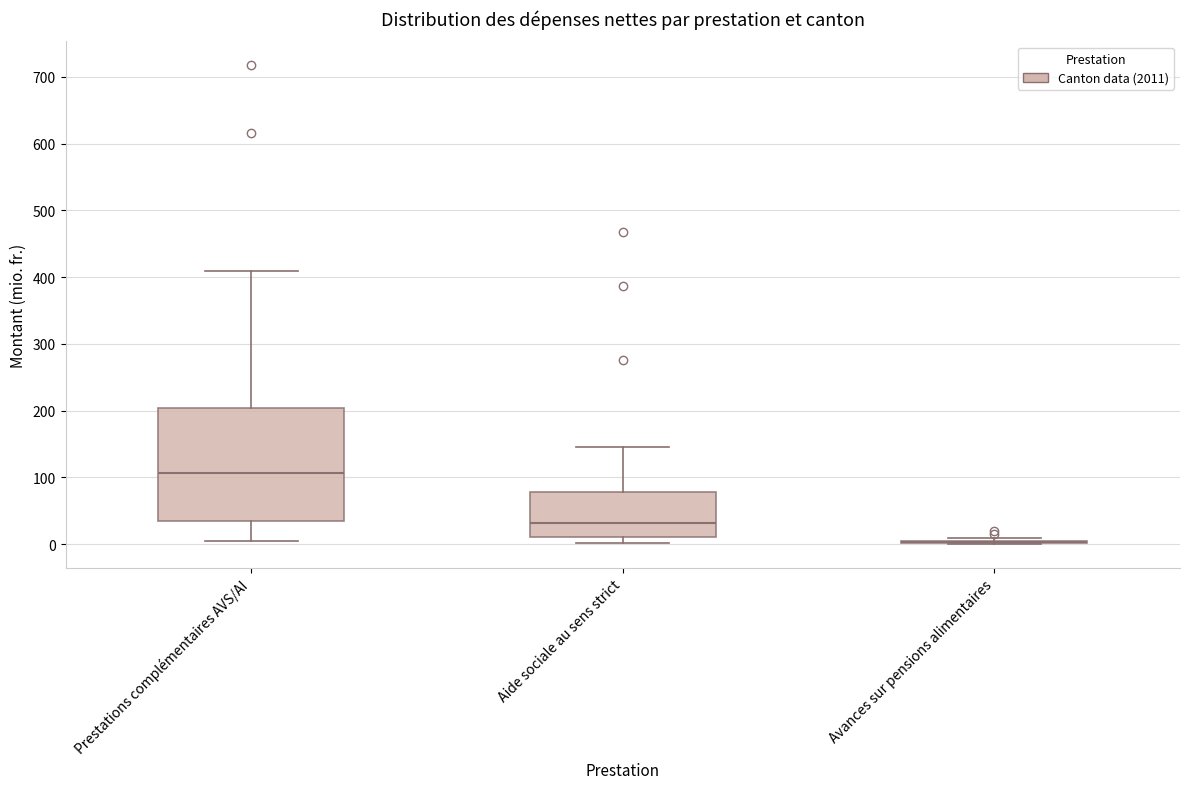

Where is the lower edge of the box for Aide sociale au sens strict on the y-axis? The values are not printed on the chart, so give them approximately, as read against the axis.

10